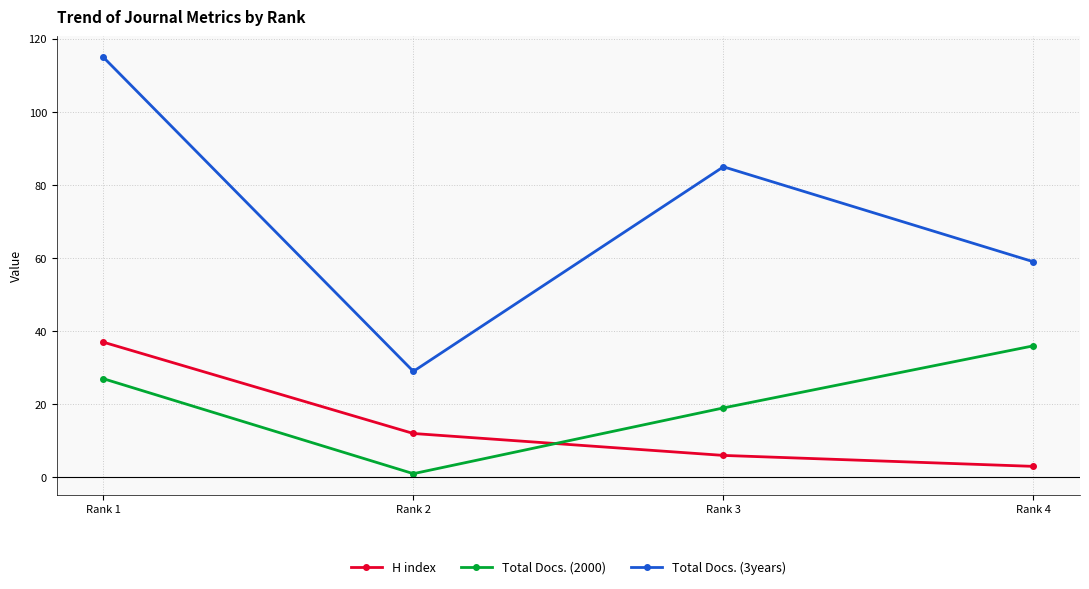

Which series has the largest total across all categories?

Total Docs. (3years)